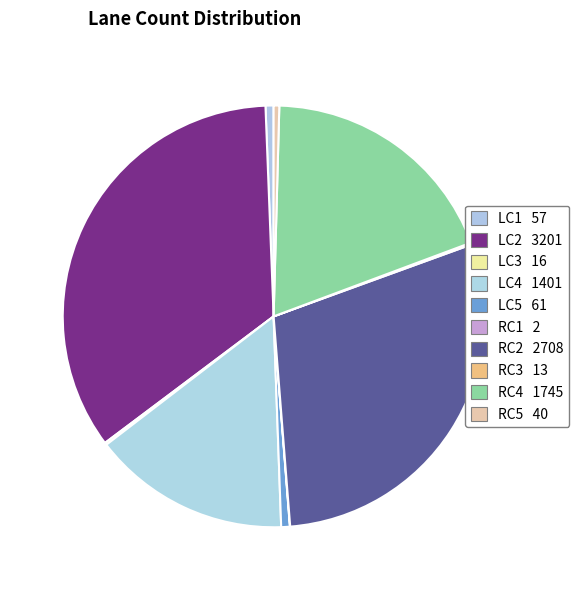

How many slices are in this pie chart?

10